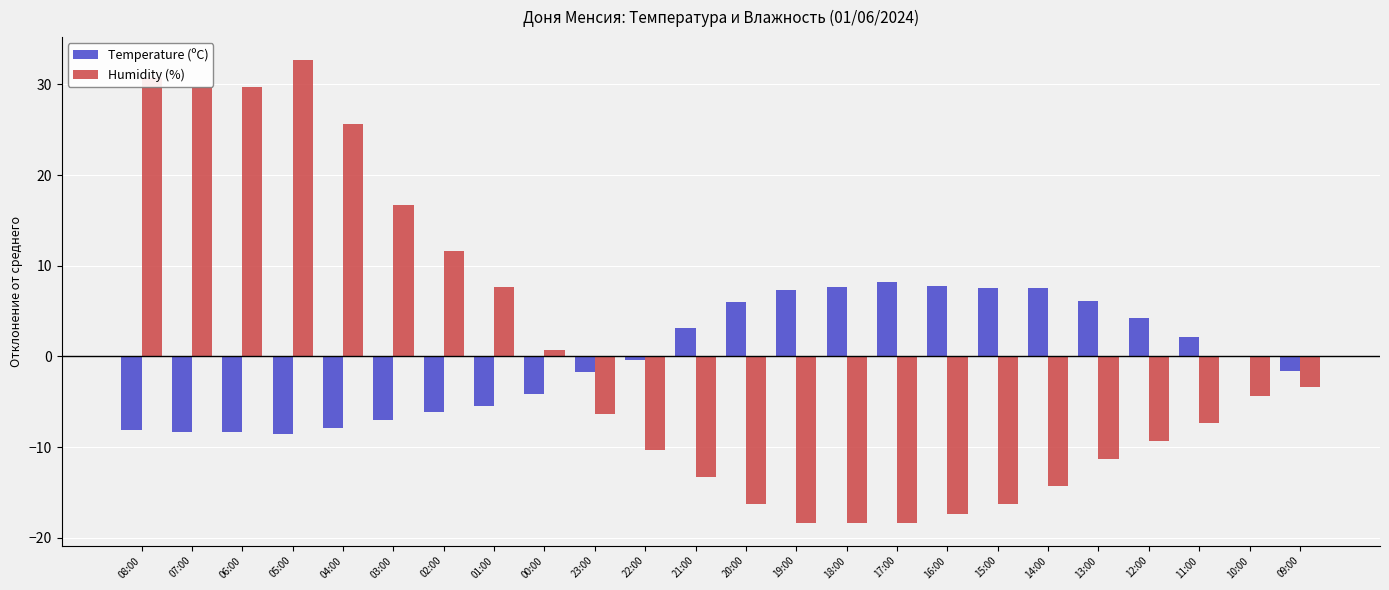

What is the maximum value shown in the chart?

32.7